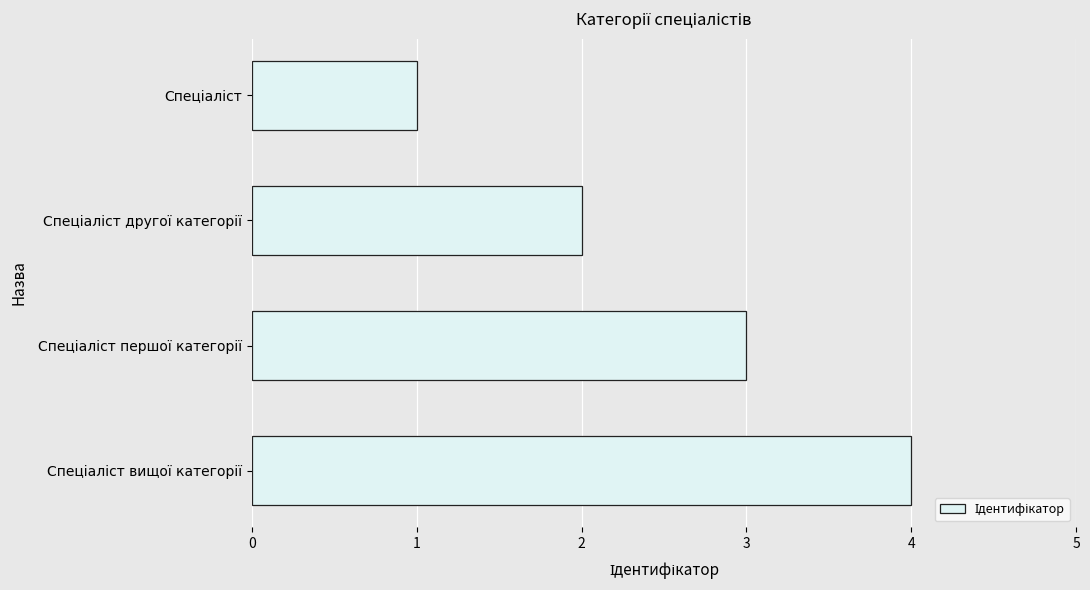

Does the chart contain stacked bars?

No